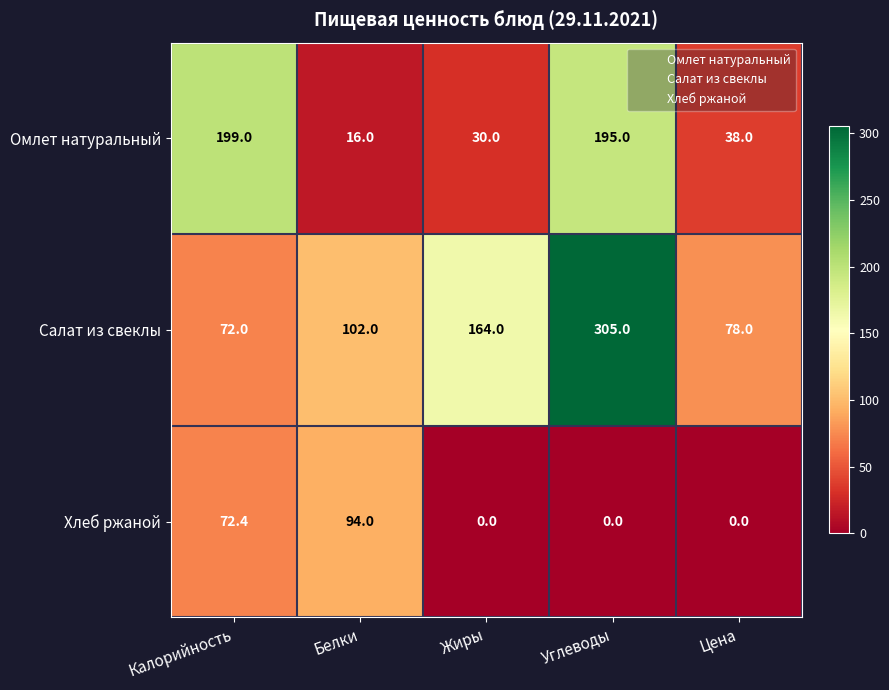

How many data points does each series have?

5